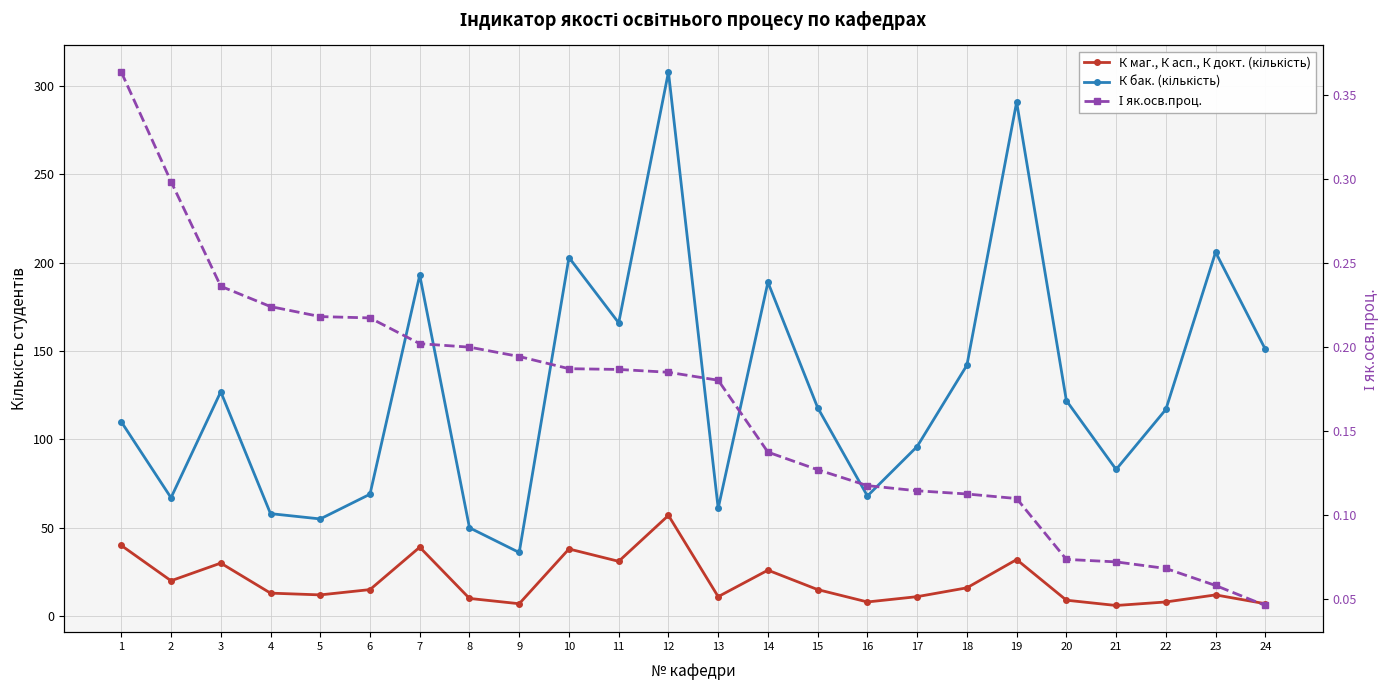

Between 2 and 12, which series saw the biggest shift?

К бак. (кількість)